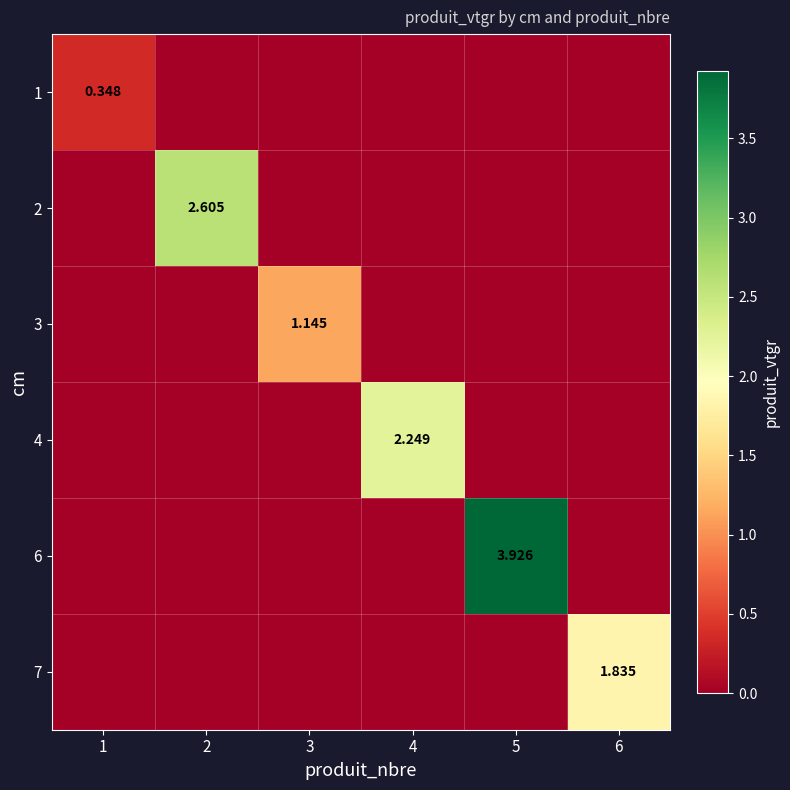

Where is 3 nearest to the value 0?

1